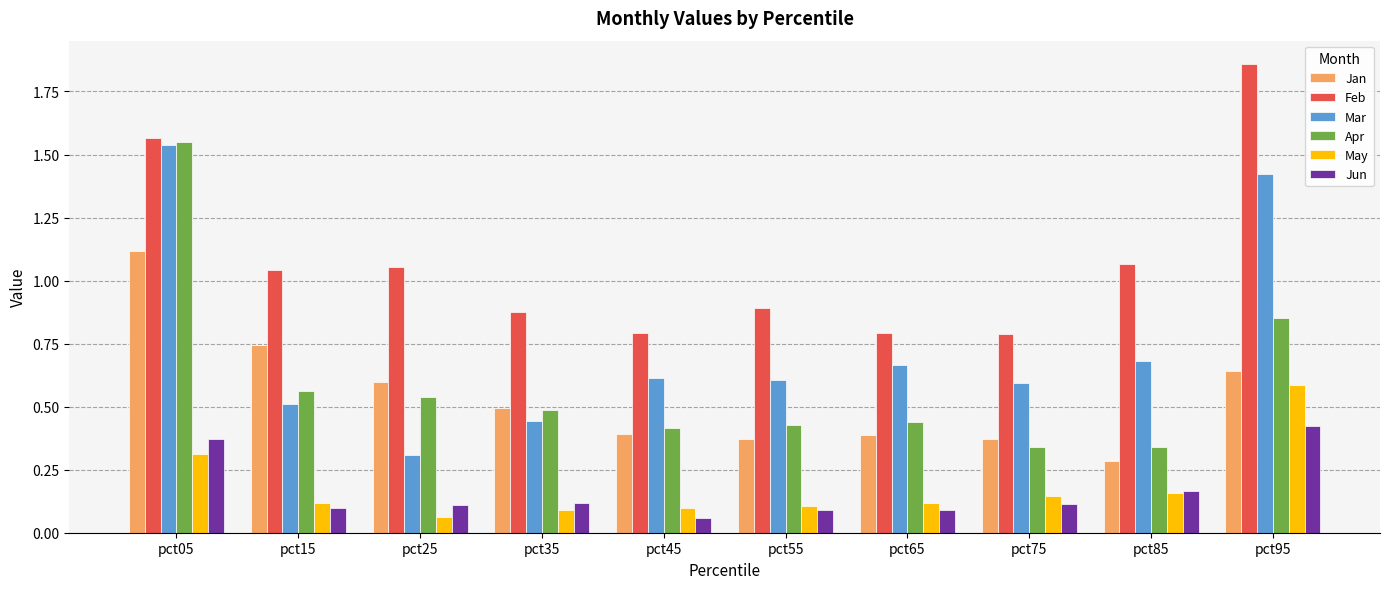

What is the difference between the Apr values at pct05 and pct75?

1.2